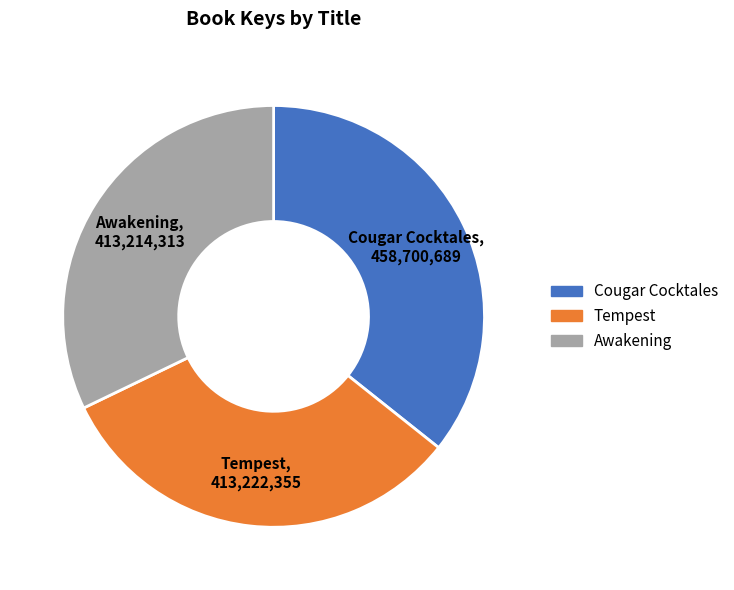

Which category has the biggest portion of the pie?

Cougar Cocktales